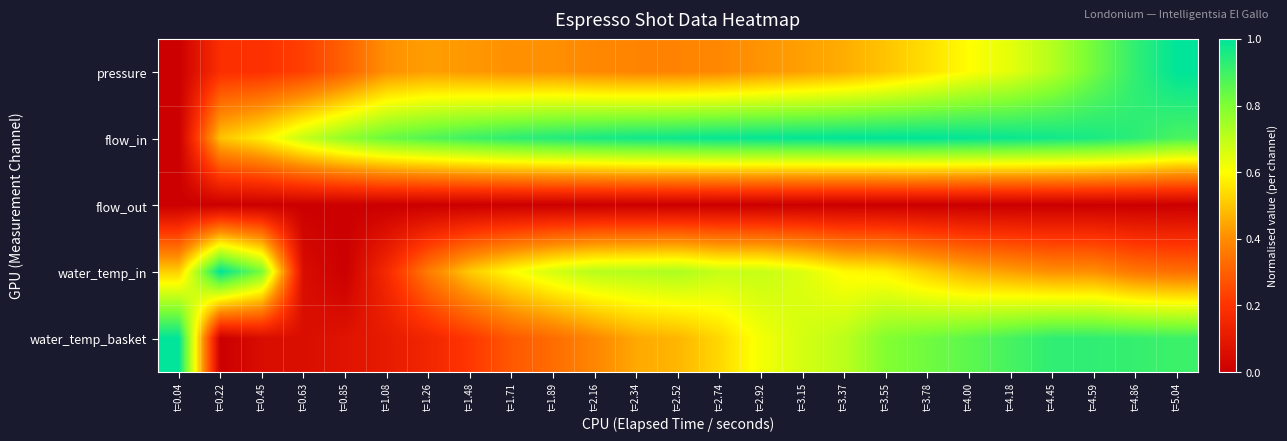

What is the difference between the highest and lowest values at t=0.63?

0.7